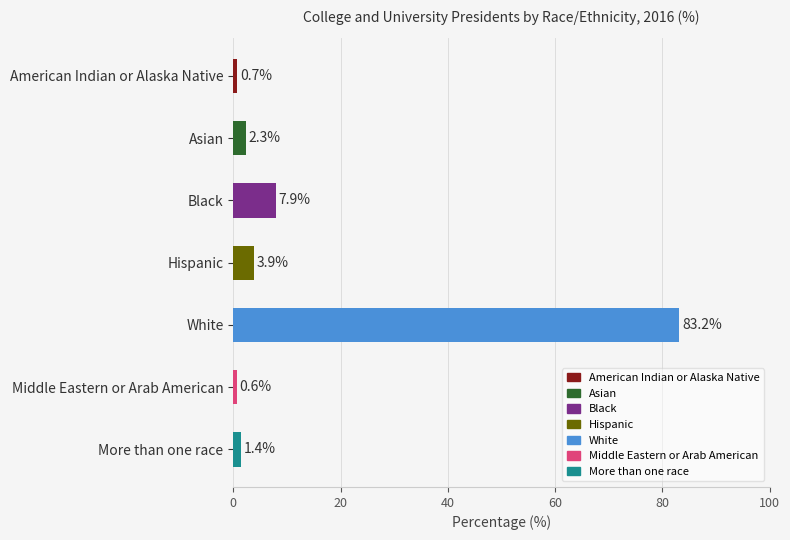

At which label is the value closest to 41?

Black